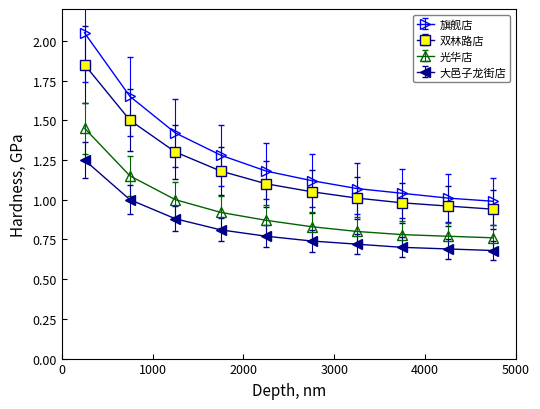

True or false: 大邑子龙街店 and 光华店 intersect in this chart.

False